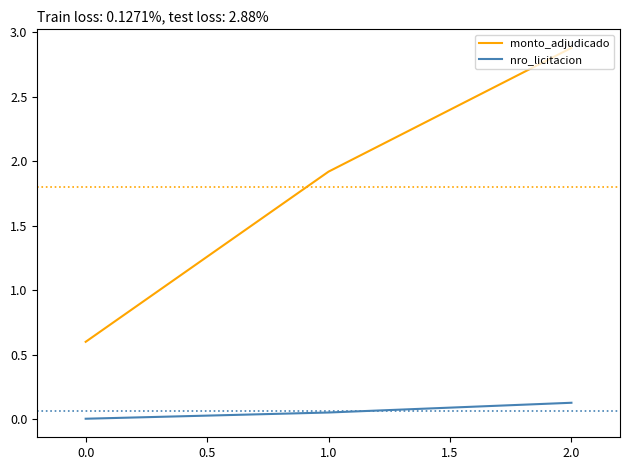

Which series has the largest range (max minus min)?

monto_adjudicado